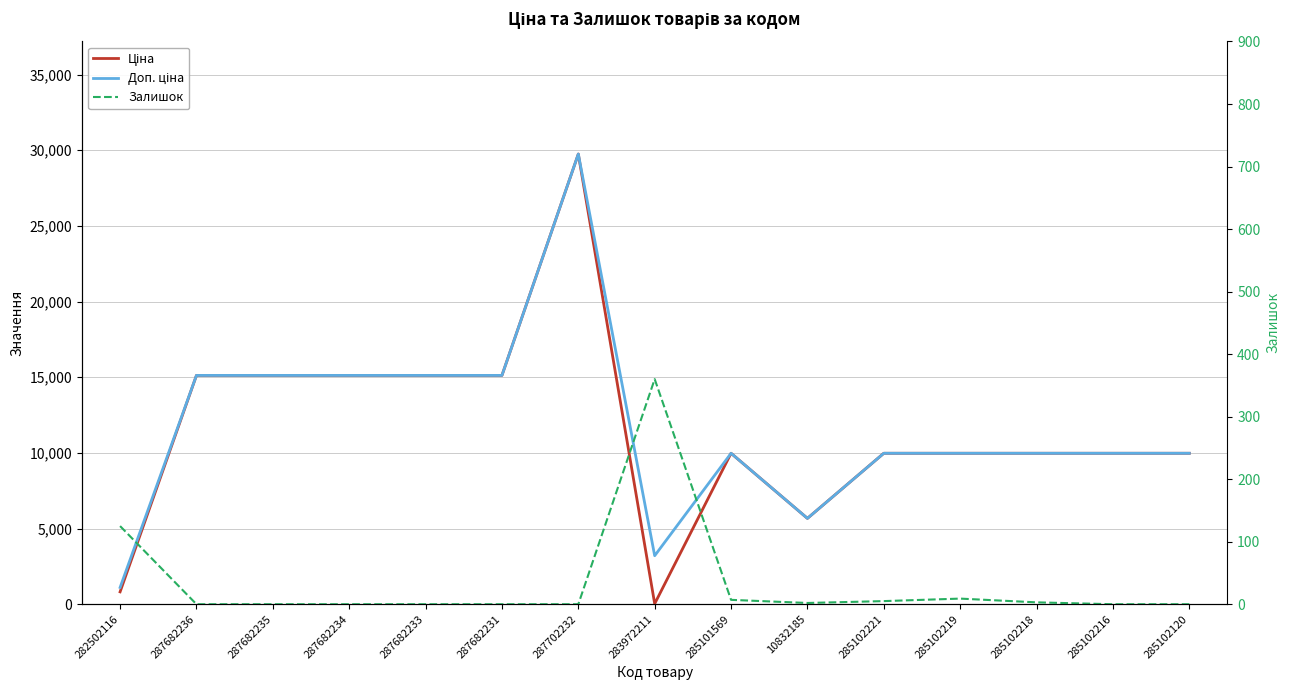

Which label corresponds to the smallest value in the chart?

287682236